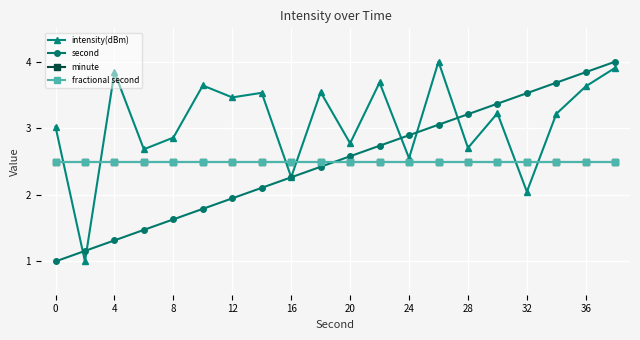

Does the chart have visible grid lines?

Yes